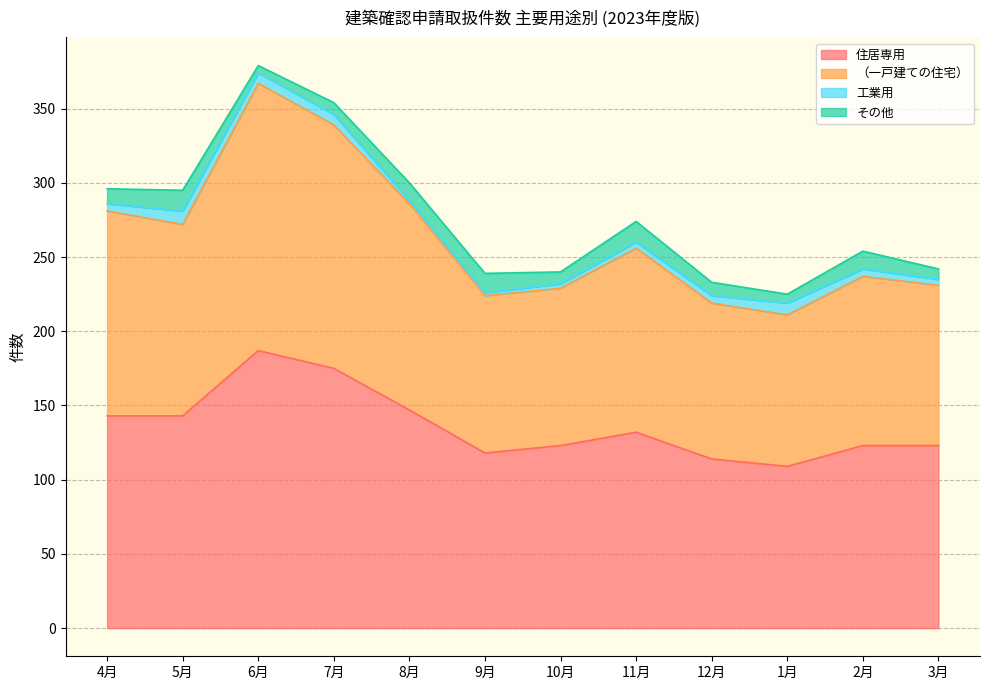

The value of 住居専用 at 6月 is 187. True or false?

True